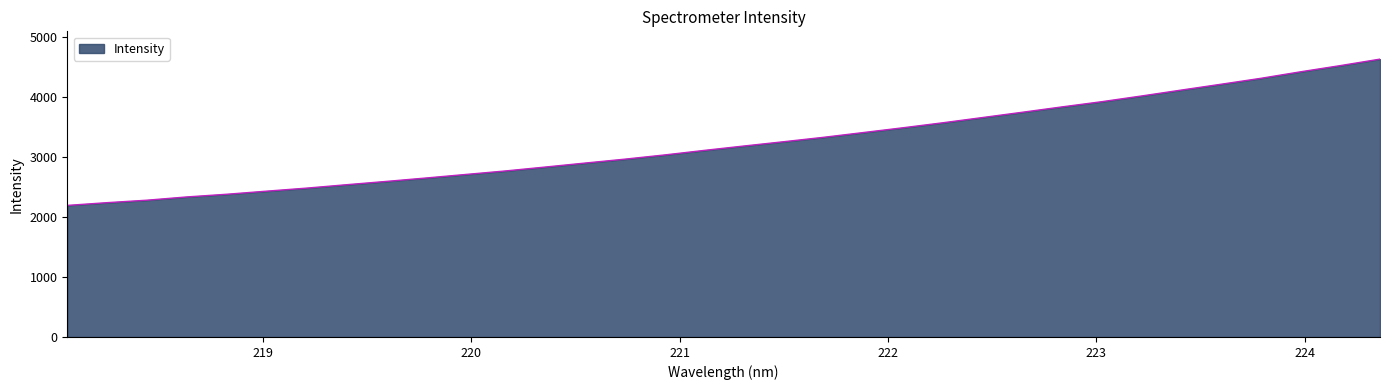

Does the chart have visible grid lines?

No